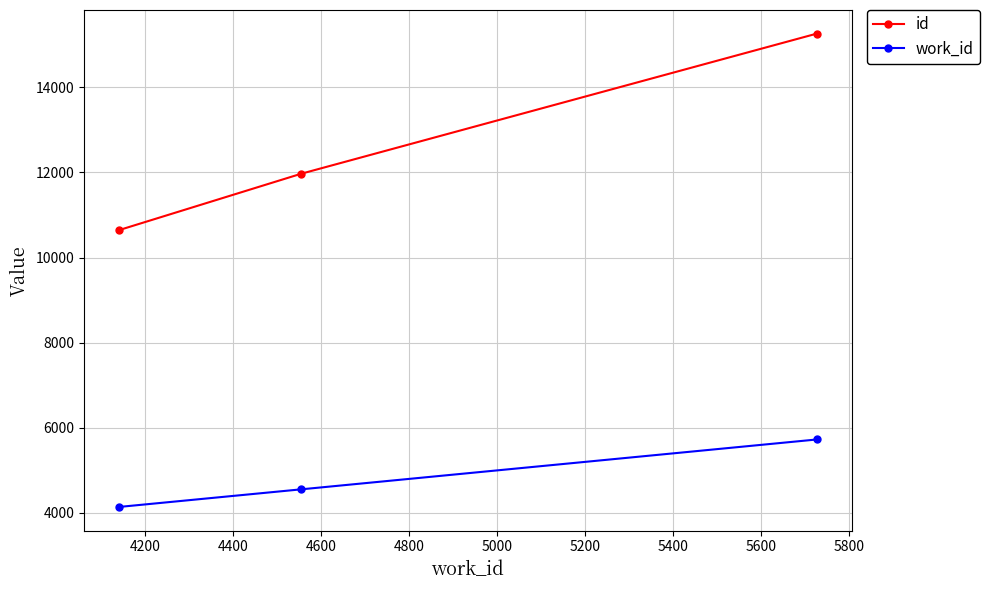

Reading left to right, extract all data points from this chart.

id: 10646	11971	15262
work_id: 4141	4555	5726